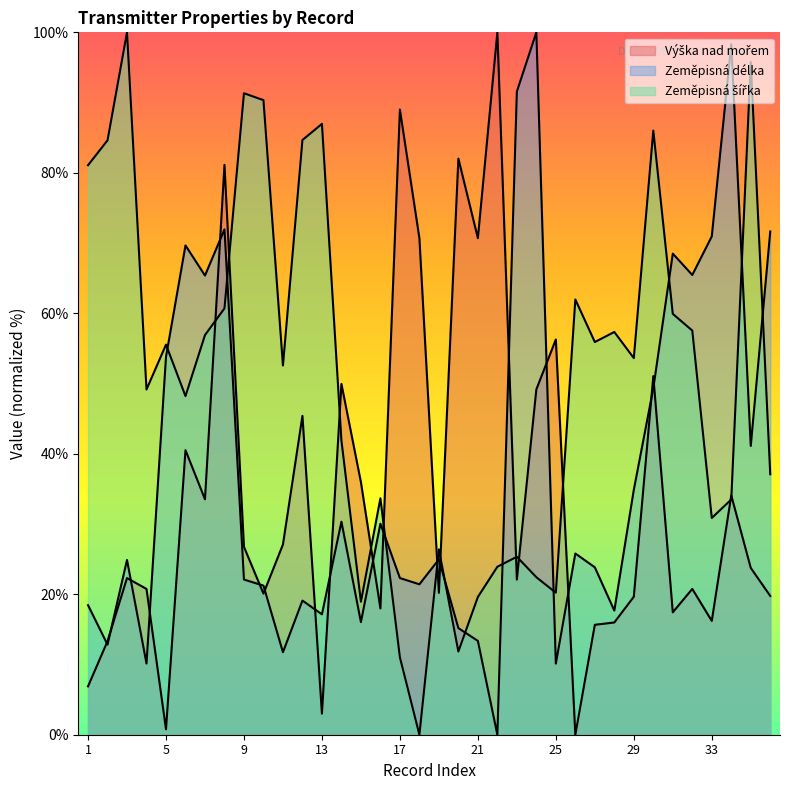

How many interior local peaks does the Výška nad mořem series have?

12